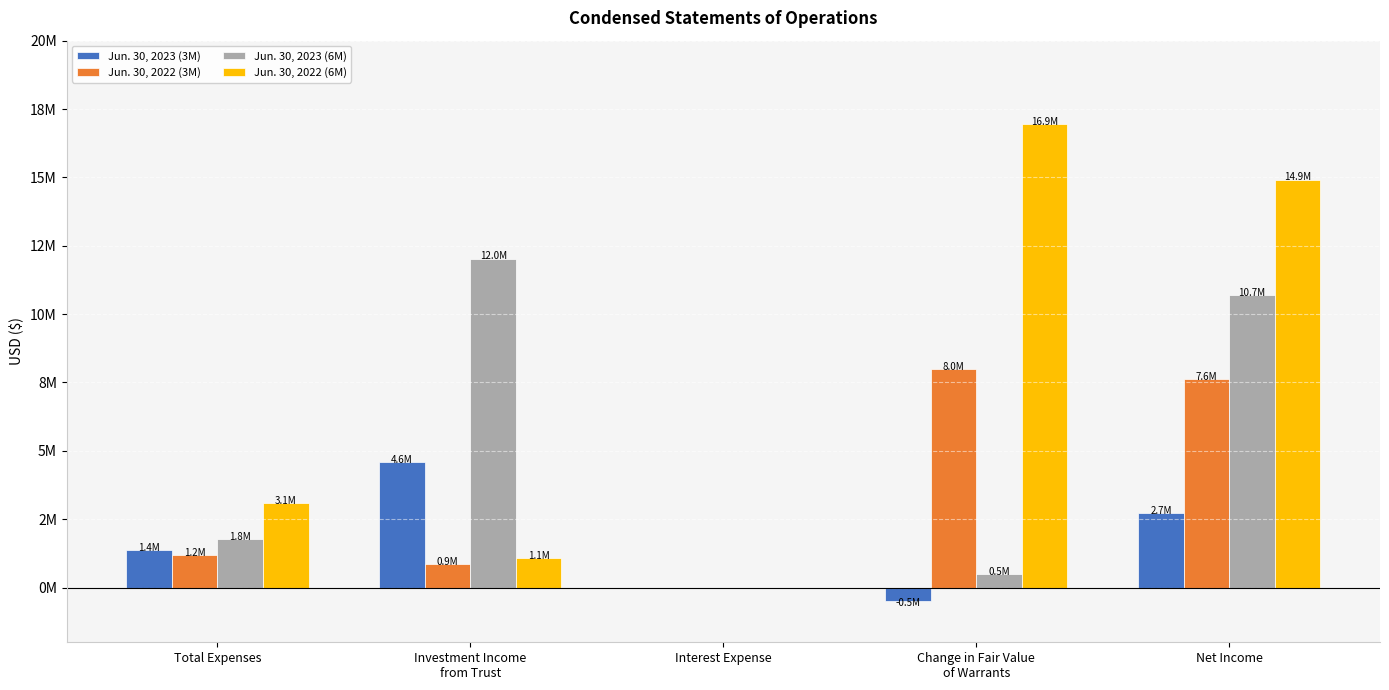

Where does the Jun. 30, 2022 (6M) series first go above 3087696?

Change in Fair Value
of Warrants